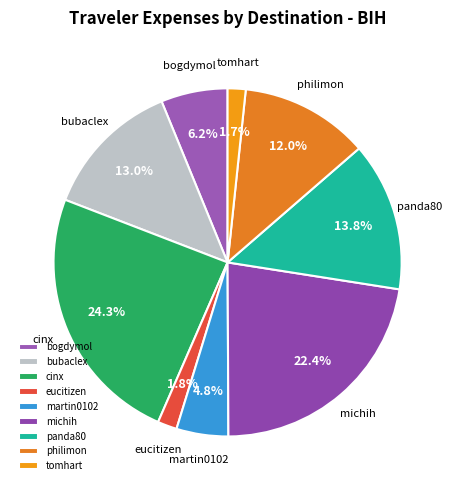

What percentage is the martin0102 slice, to the nearest percent?

5%